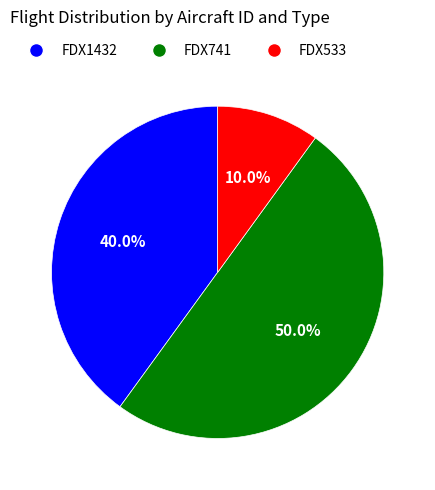

Is it true that FDX533 is 20% of the pie?

False